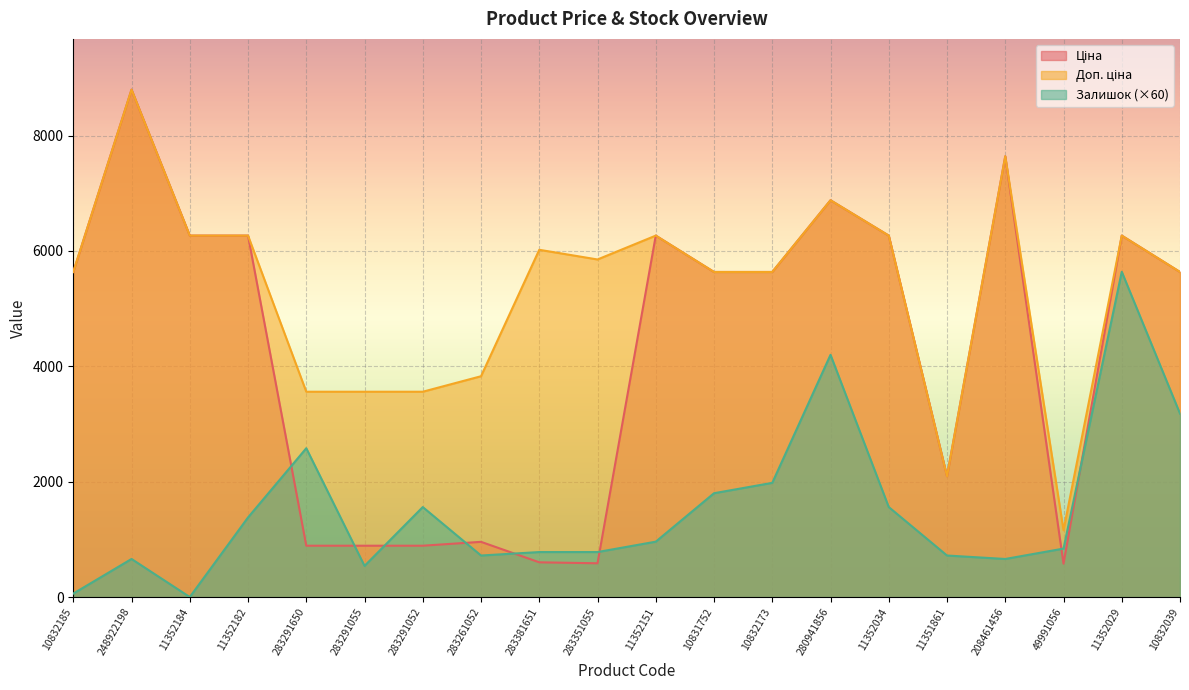

What is the value of the Доп. ціна point at the 7th from the left?

3559.7